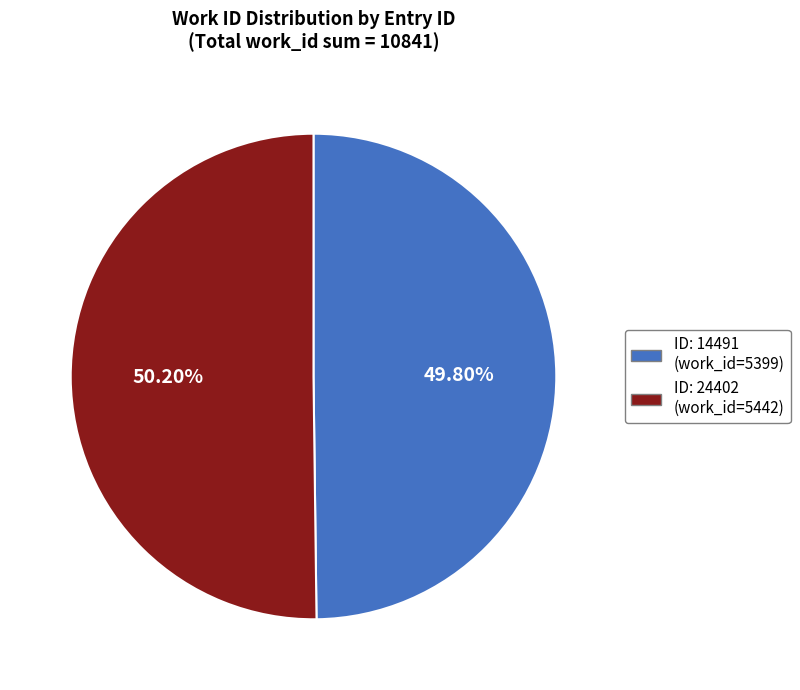

Is there any slice that represents more than half of the pie?

Yes